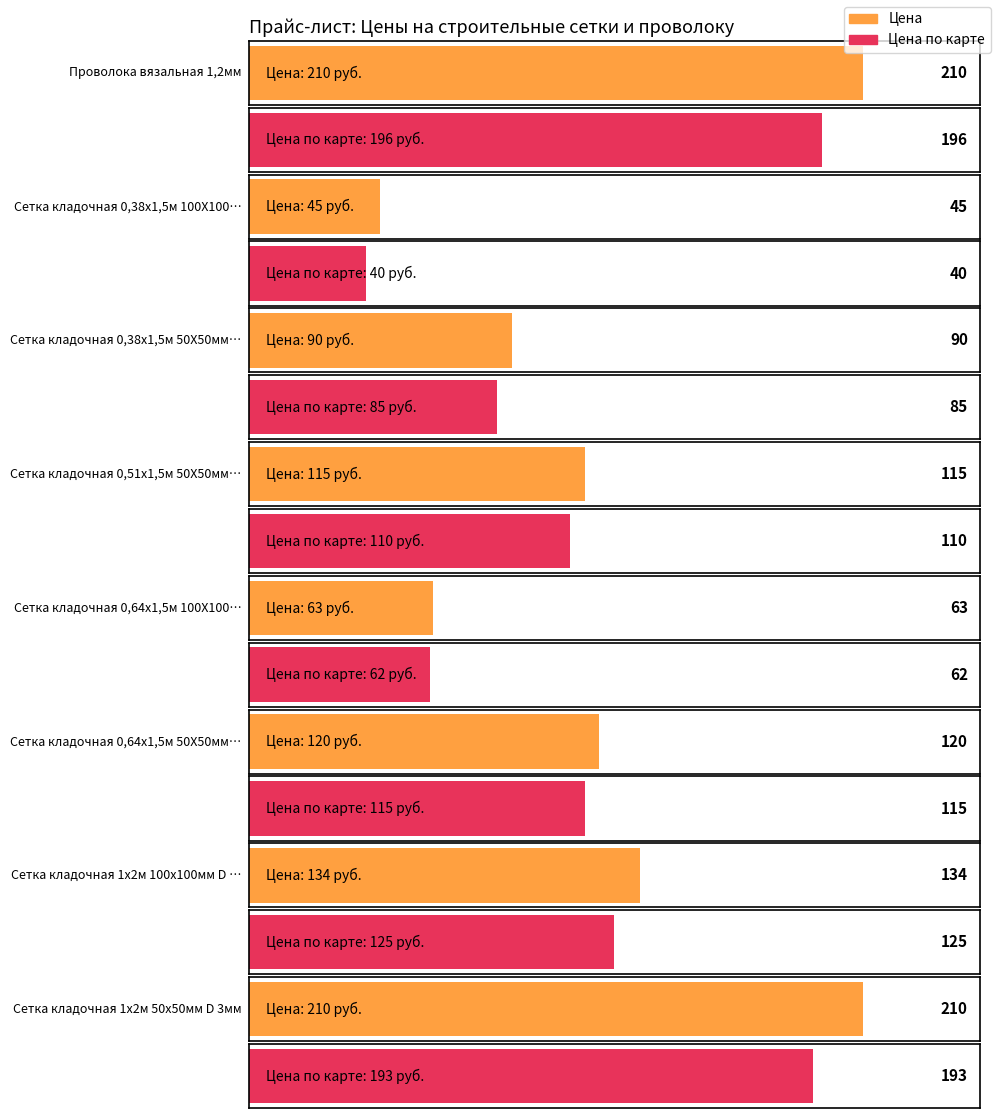

Reading left to right, what are all the values shown in this chart?

Цена: Проволока вязальная 1,2мм=210	Сетка кладочная 0,38х1,5м 100Х100мм D 3мм=45	Сетка кладочная 0,38х1,5м 50Х50мм D 3мм=90	Сетка кладочная 0,51х1,5м 50Х50мм D 3мм=115	Сетка кладочная 0,64х1,5м 100Х100мм D 3мм=63	Сетка кладочная 0,64х1,5м 50Х50мм D 3мм=120	Сетка кладочная 1х2м 100х100мм D 3мм=134	Сетка кладочная 1х2м 50х50мм D 3мм=210
Цена по карте: Проволока вязальная 1,2мм=196	Сетка кладочная 0,38х1,5м 100Х100мм D 3мм=40	Сетка кладочная 0,38х1,5м 50Х50мм D 3мм=85	Сетка кладочная 0,51х1,5м 50Х50мм D 3мм=110	Сетка кладочная 0,64х1,5м 100Х100мм D 3мм=62	Сетка кладочная 0,64х1,5м 50Х50мм D 3мм=115	Сетка кладочная 1х2м 100х100мм D 3мм=125	Сетка кладочная 1х2м 50х50мм D 3мм=193